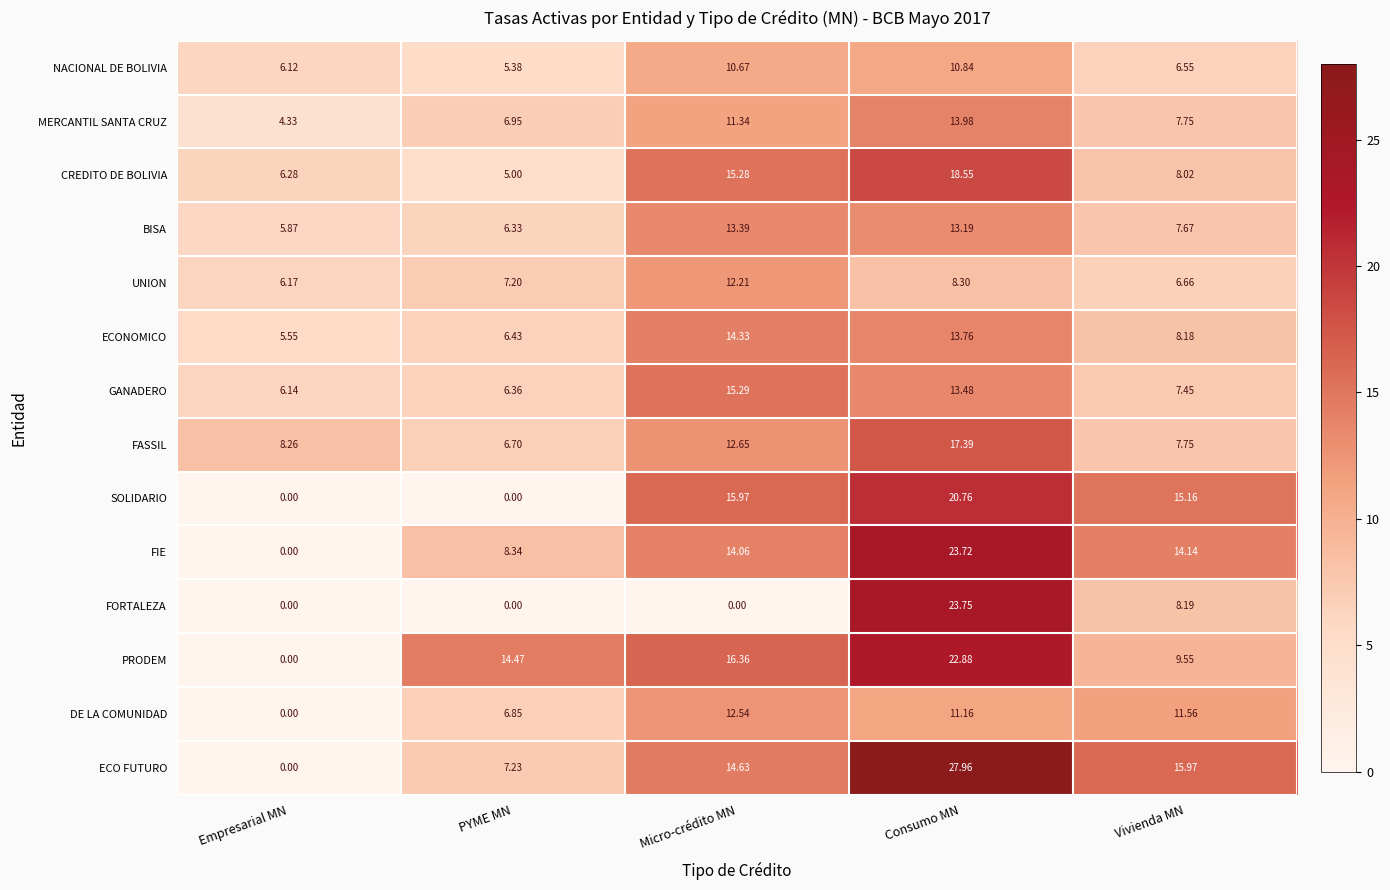

Which series has the largest total across all categories?

ECO FUTURO